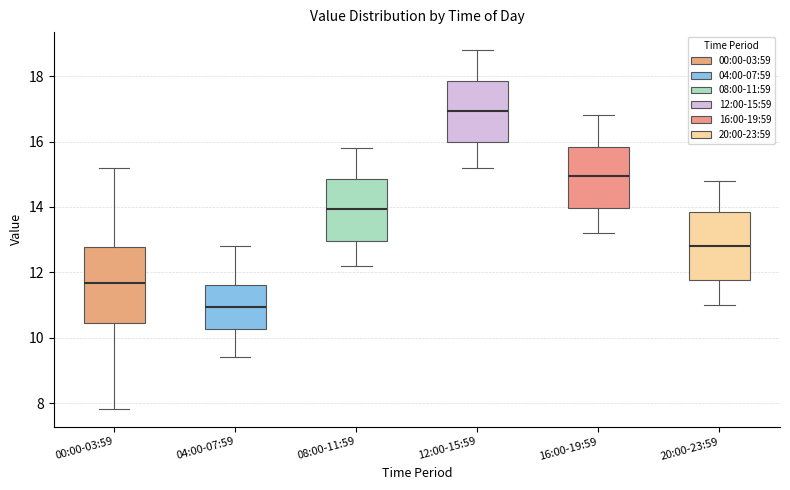

Reading left to right, transcribe this box plot: for each box, give where its median line is, the range the box spans, and where its two whiskers end, as read against the y-axis. The values are not printed on the chart, so give them approximately, as read against the axis.

00:00-03:59: median 11.6, box 10.4 to 12.8, whiskers 7.8 to 15.2
04:00-07:59: median 11.0, box 10.2 to 11.6, whiskers 9.4 to 12.8
08:00-11:59: median 14.0, box 13.0 to 14.8, whiskers 12.2 to 15.8
12:00-15:59: median 17.0, box 16.0 to 17.8, whiskers 15.2 to 18.8
16:00-19:59: median 15.0, box 14.0 to 15.8, whiskers 13.2 to 16.8
20:00-23:59: median 12.8, box 11.8 to 13.8, whiskers 11.0 to 14.8